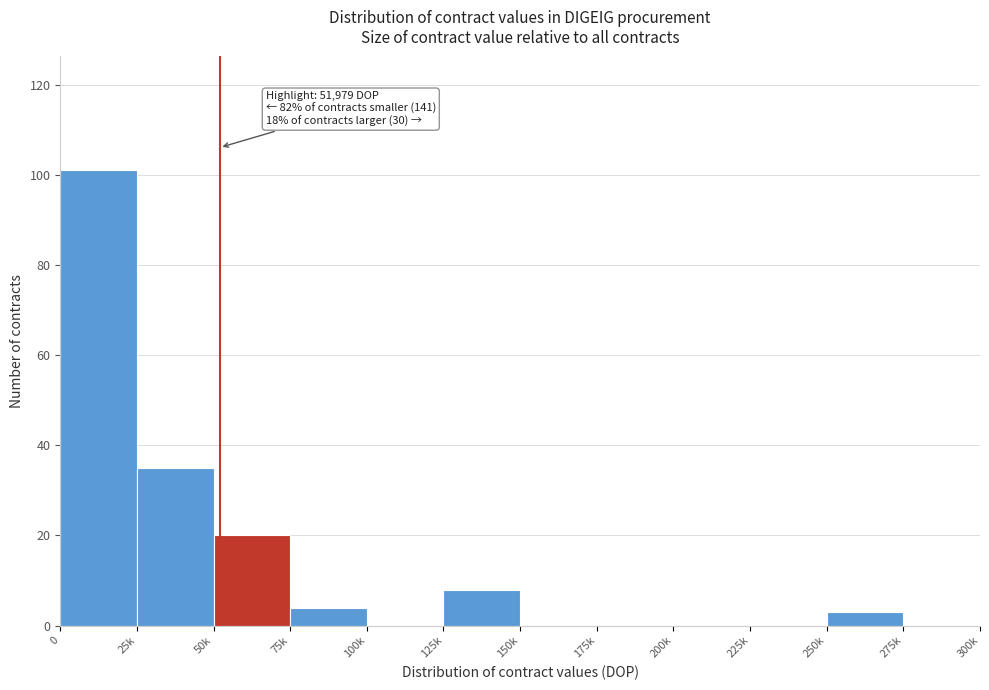

Reading left to right, transcribe all the data shown in this chart.

0=101	25k=35	50k=20	75k=4	100k=0	125k=8	150k=0	175k=0	200k=0	225k=0	250k=3	275k=0